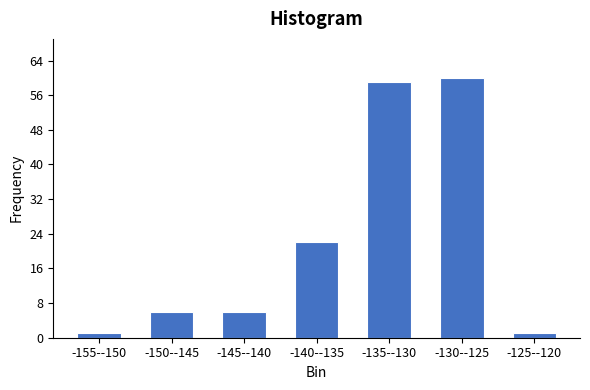

Reading right to left, transcribe all the data shown in this chart.

1	60	59	22	6	6	1